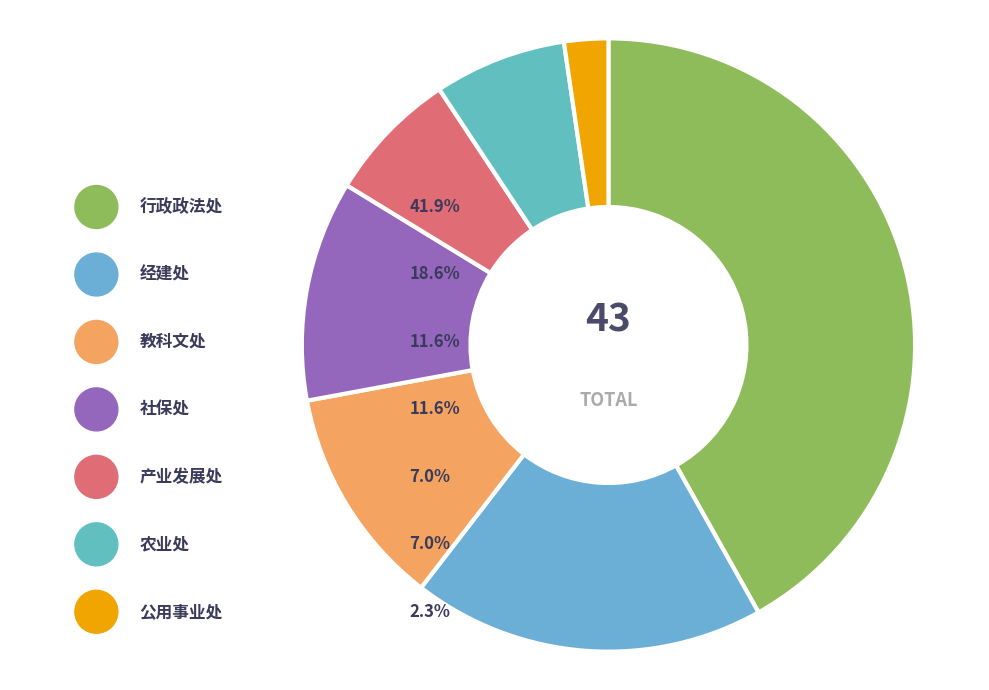

To the nearest percent, what percentage of the pie is 农业处?

7%